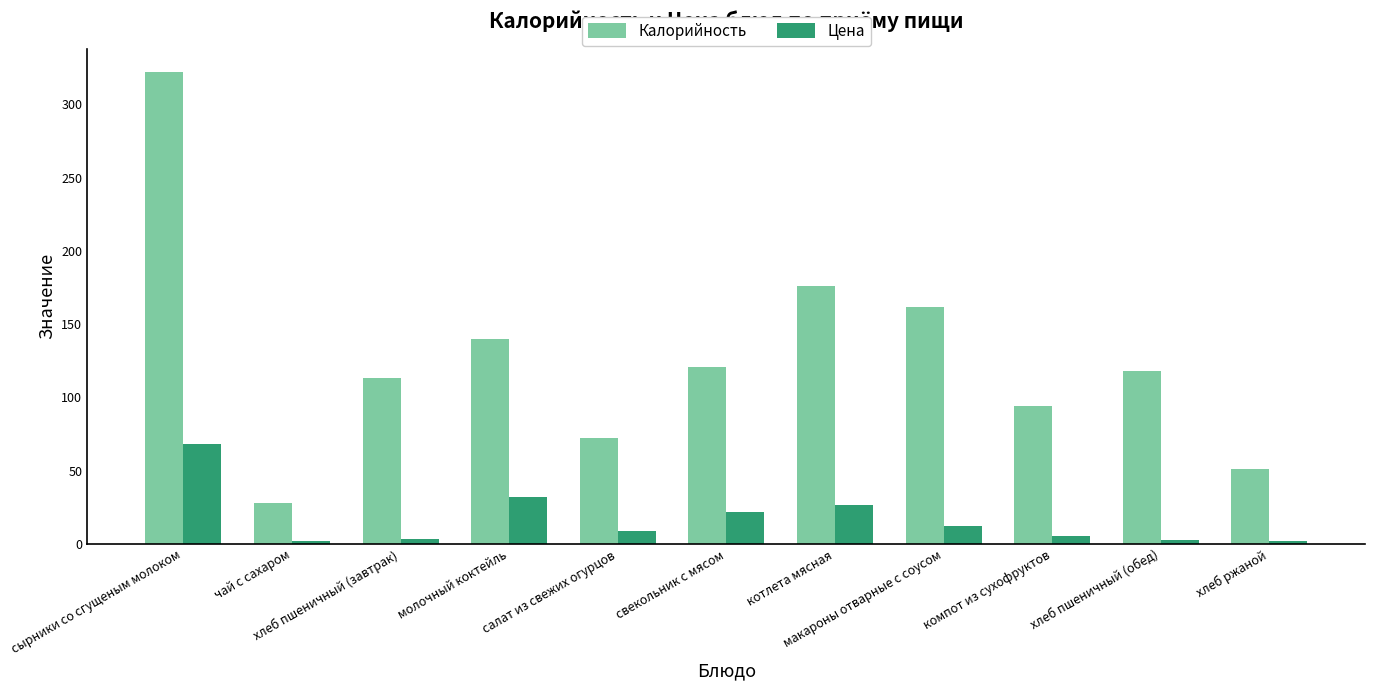

Is the value of Цена at свекольник с мясом greater than the value of Калорийность at молочный коктейль?

No